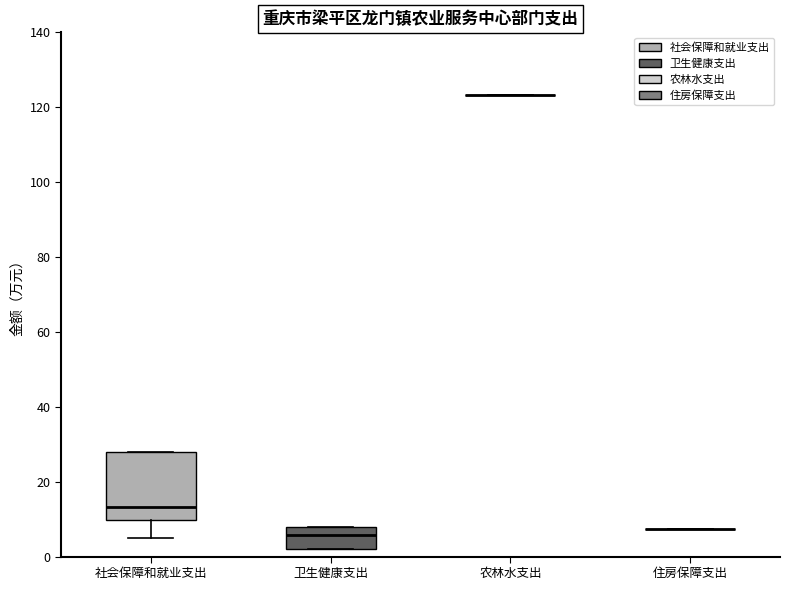

Comparing the boxes themselves (not the whiskers), which one is the tallest?

社会保障和就业支出